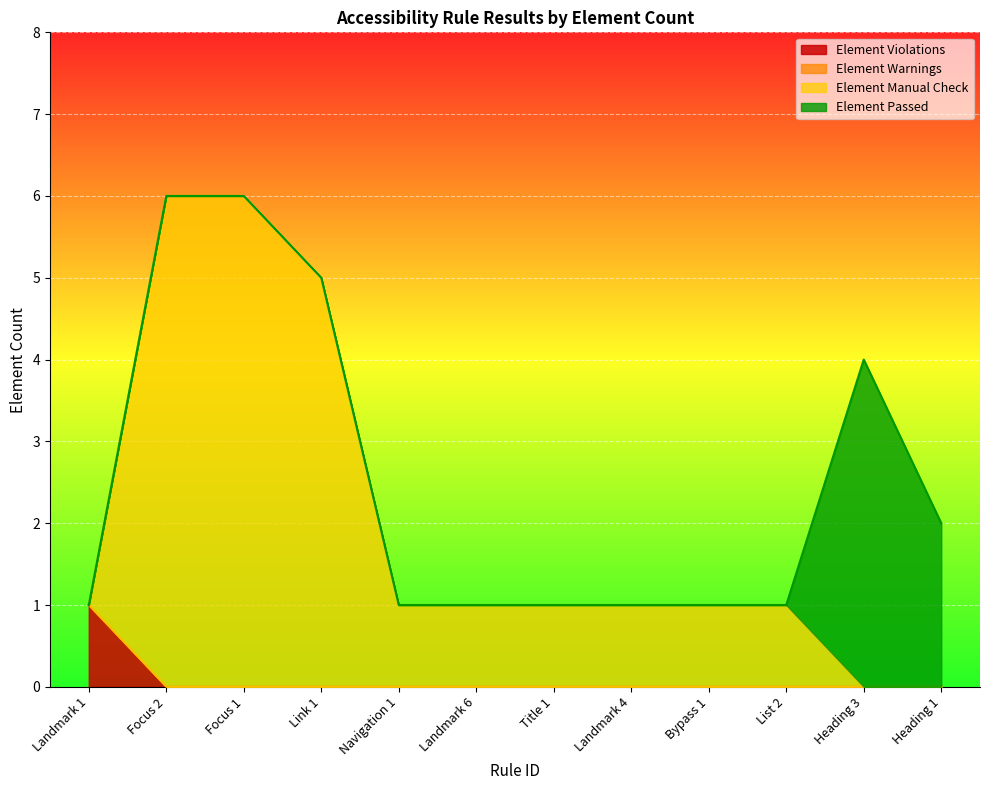

The value of Element Violations at Landmark 1 is 0. True or false?

False